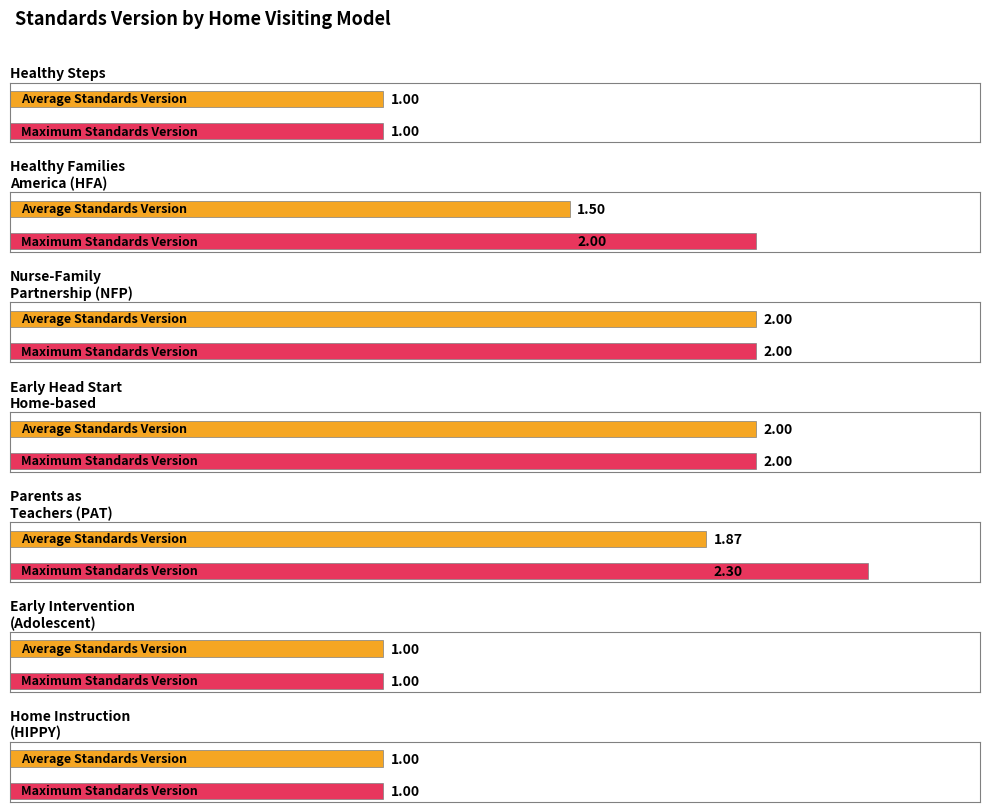

What are all the series names shown in the legend?

Average Standards Version, Maximum Standards Version